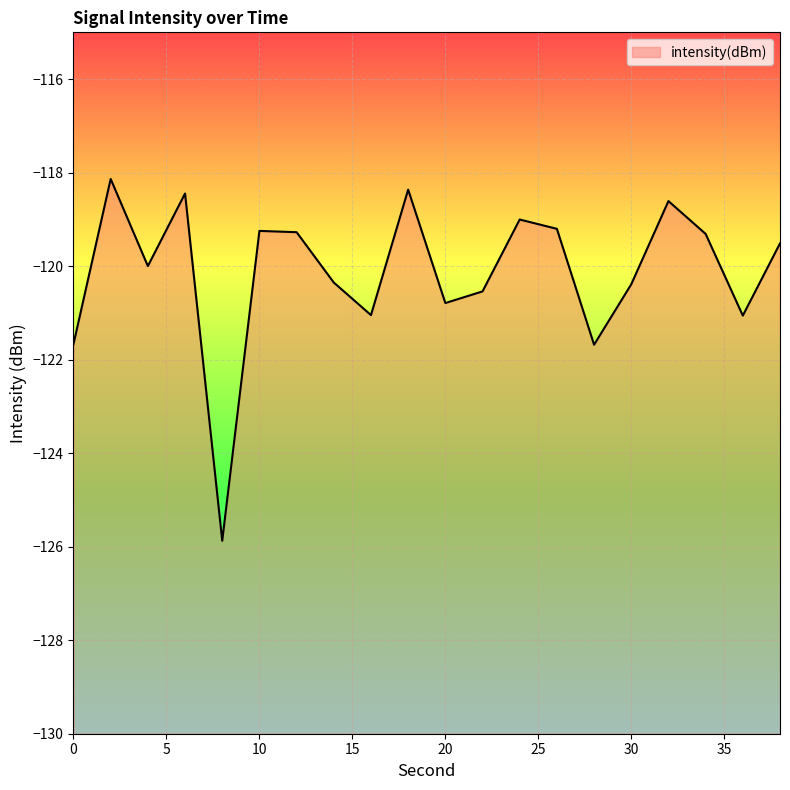

What is the difference between the maximum and minimum values?

7.7